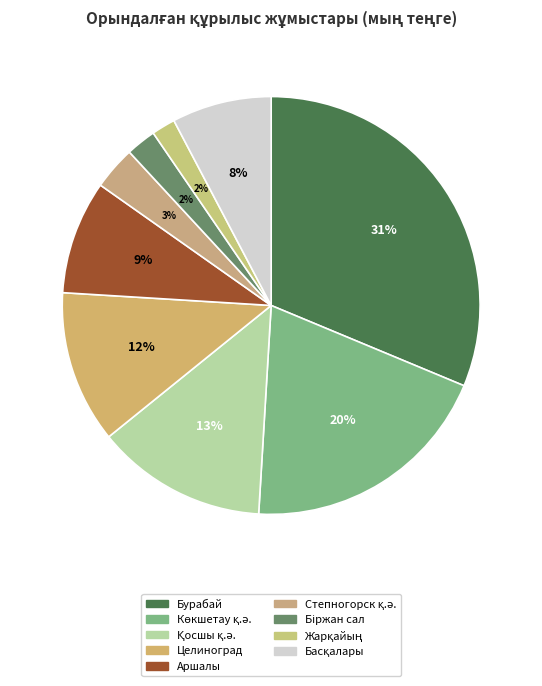

What is the largest slice in the pie chart?

Бурабай